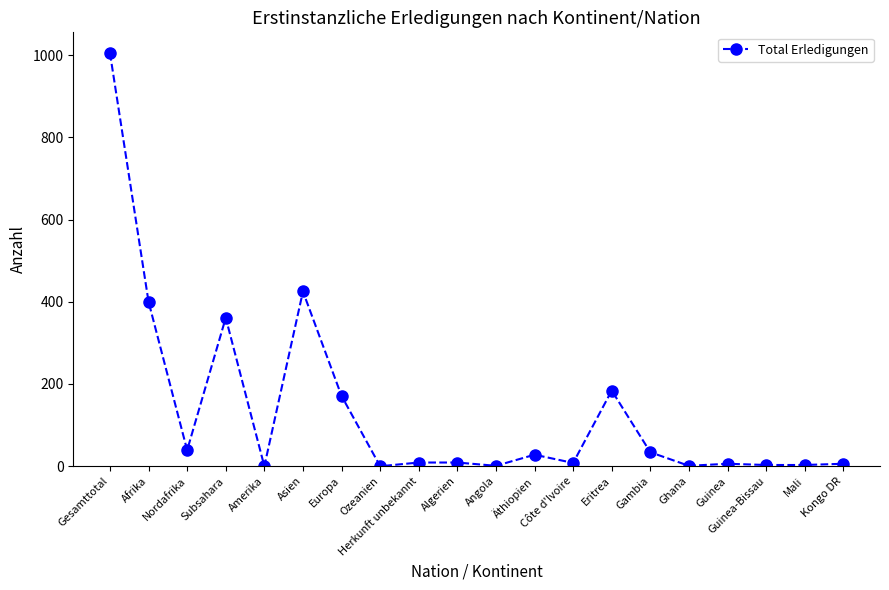

What is the sum of all values?

2693